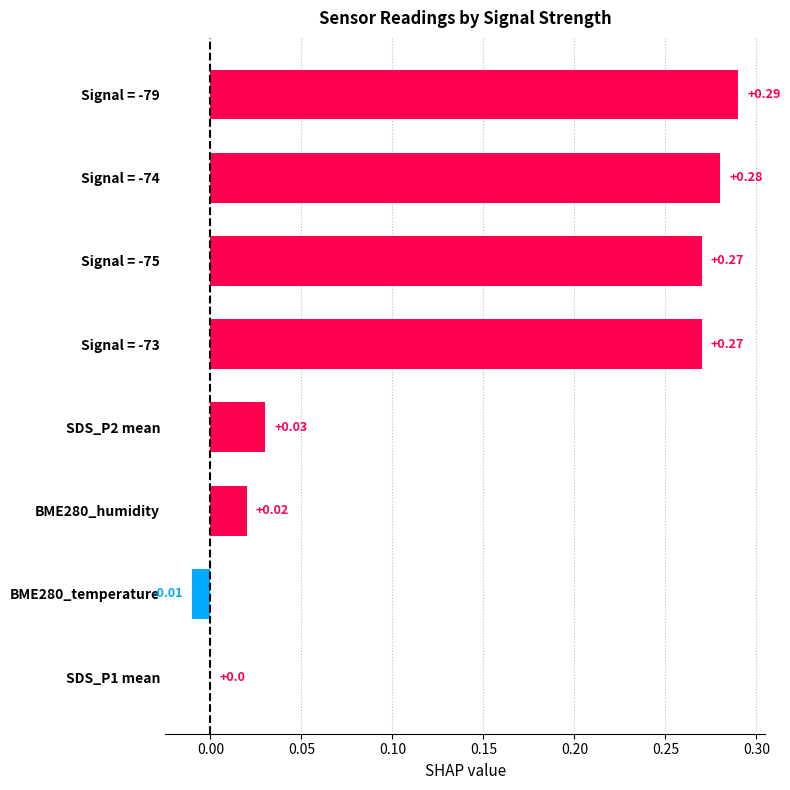

How many data points does each series have?

8